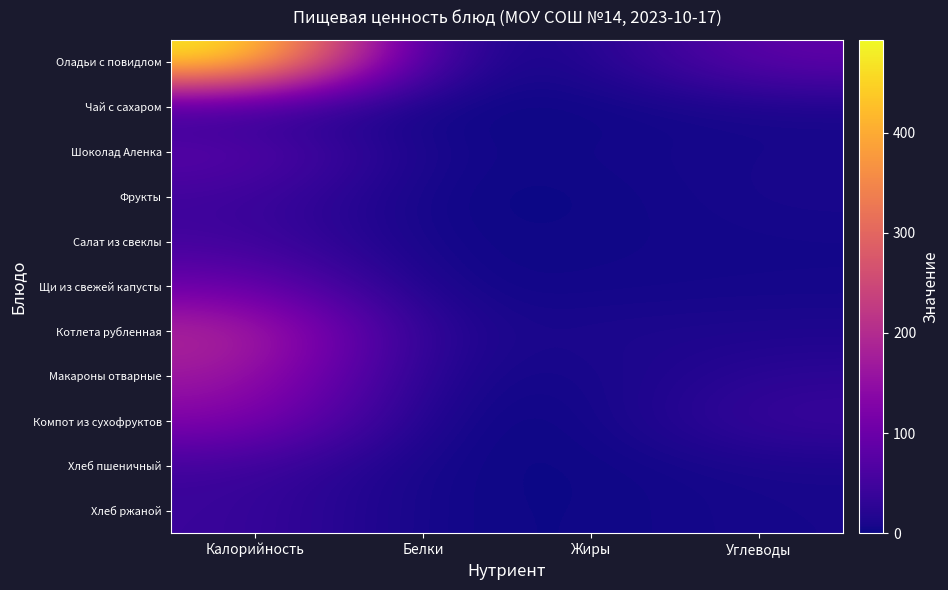

Which label corresponds to the largest value in the chart?

Калорийность